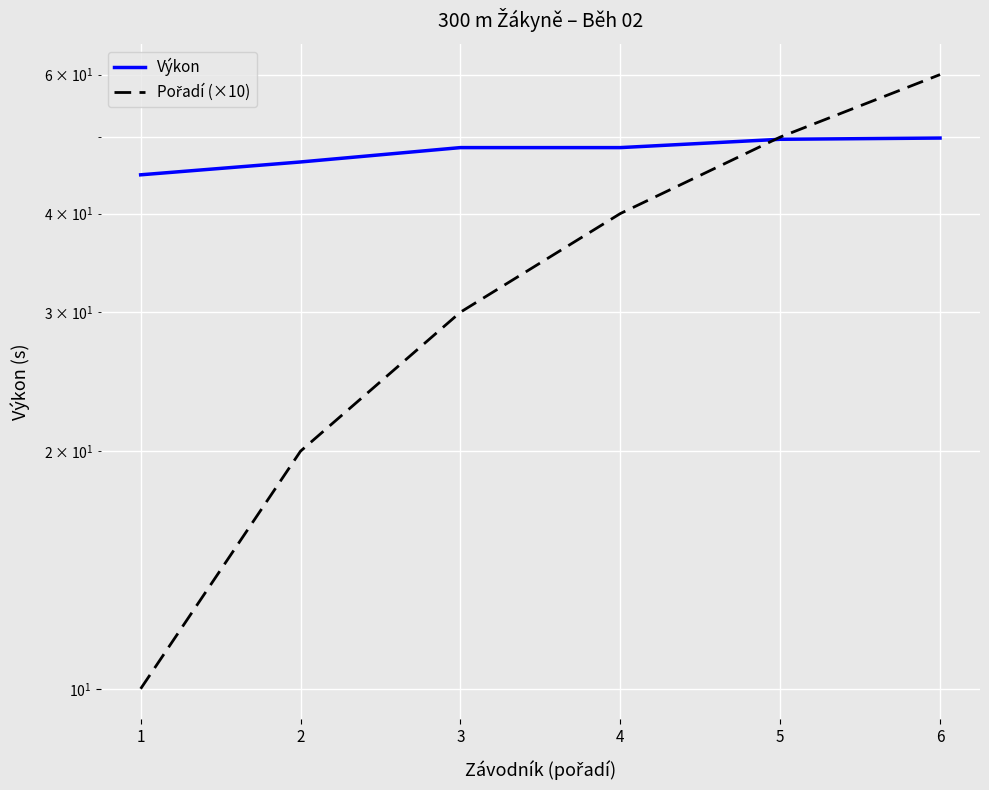

Is it true that Pořadí (×10) equals 60.0 at 6?

True